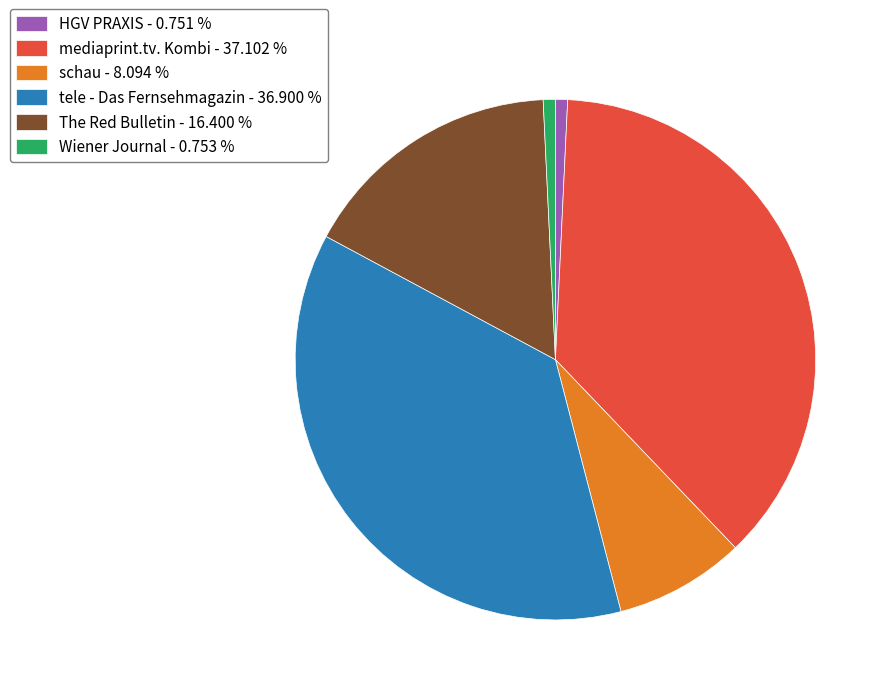

Is there any slice that represents more than half of the pie?

No